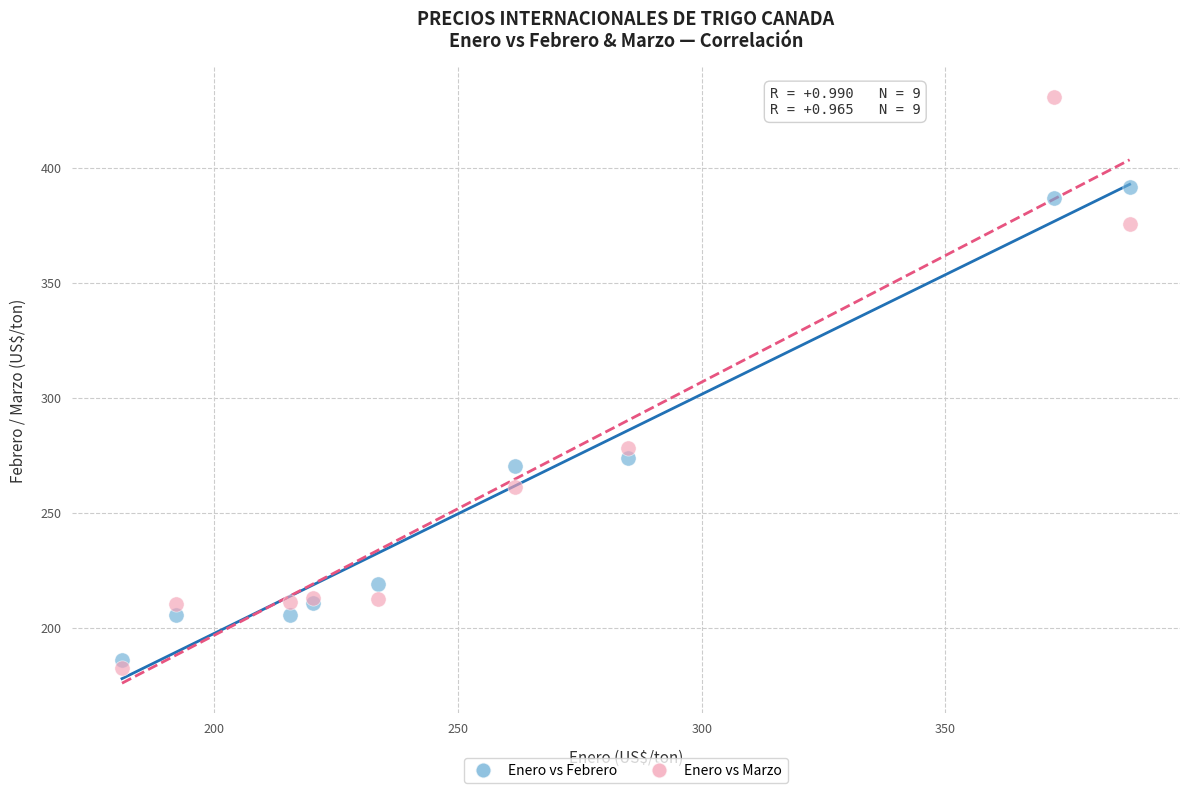

What are all the series names shown in the legend?

Enero vs Febrero, Enero vs Marzo